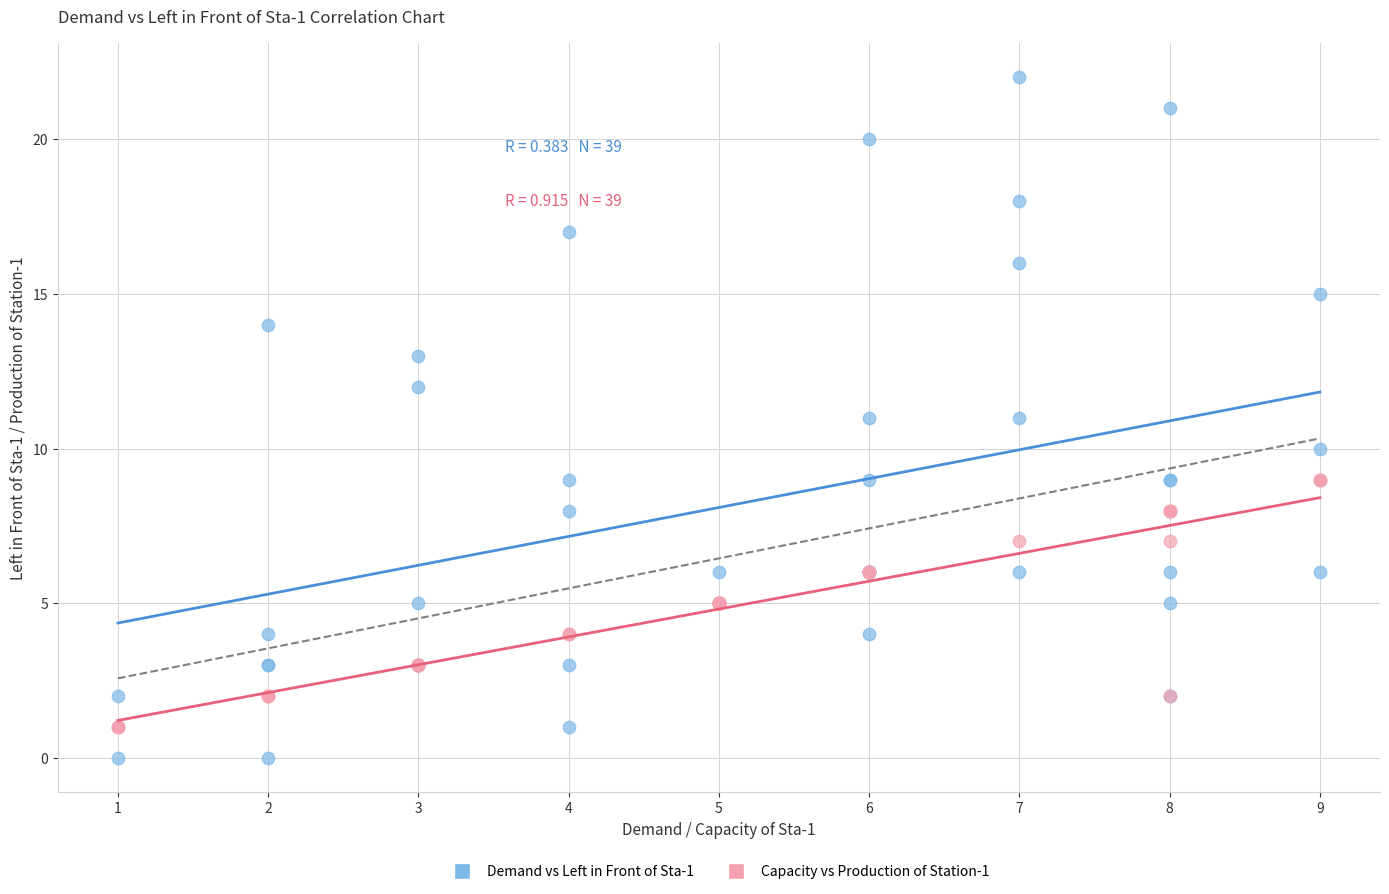

What are all the series names shown in the legend?

Demand vs Left in Front of Sta-1, Capacity vs Production of Station-1